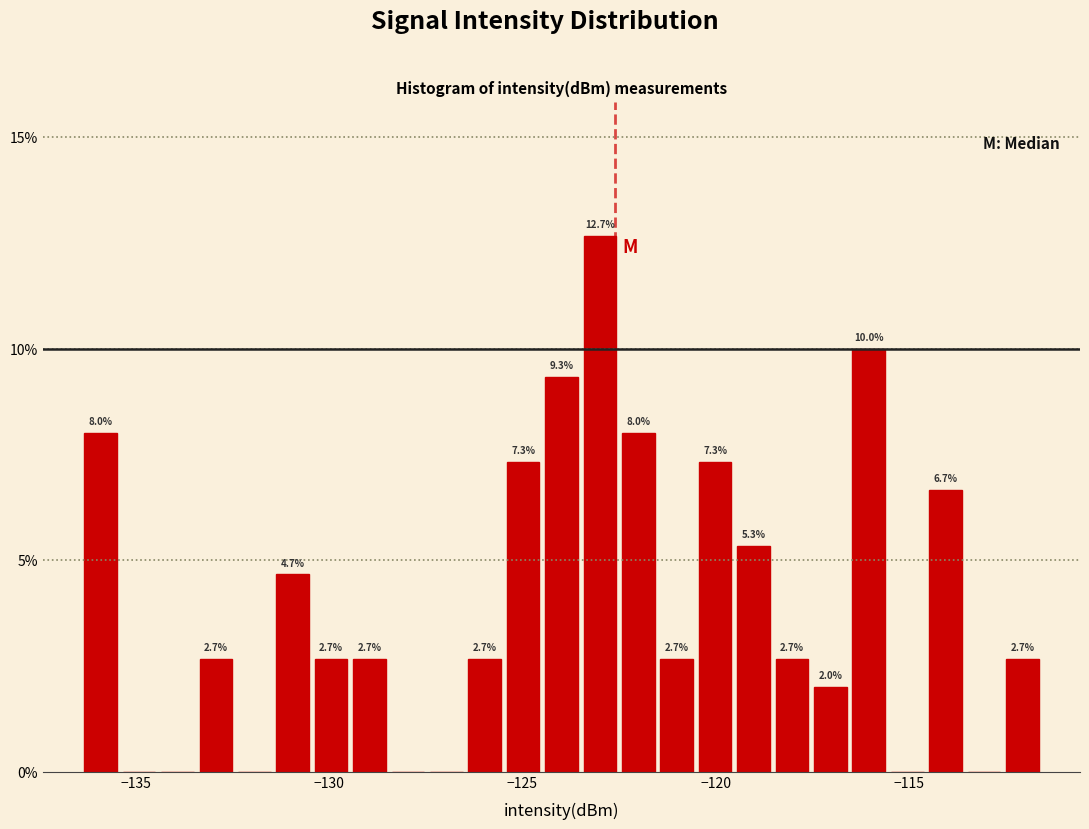

Read against the x-axis, roughly where is the centre of the tallest bar?

-123.0